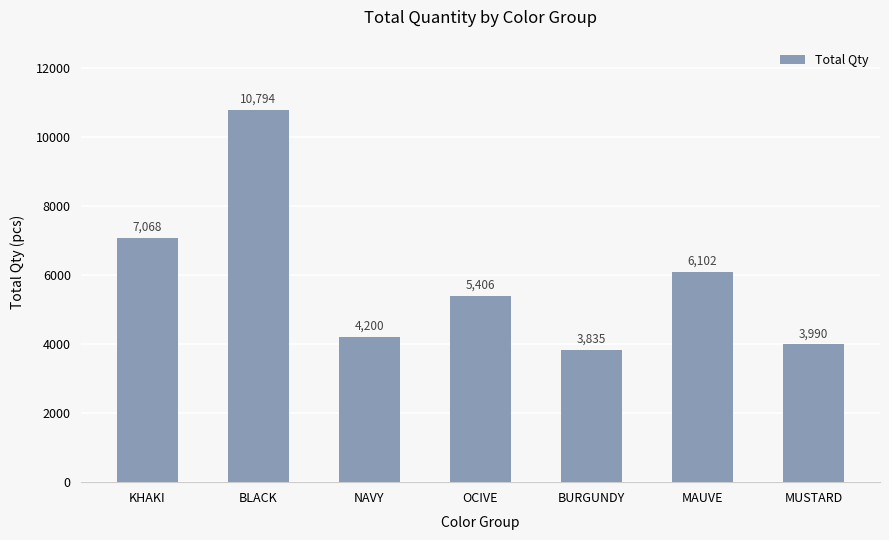

What is the difference between the values at MAUVE and NAVY?

1902